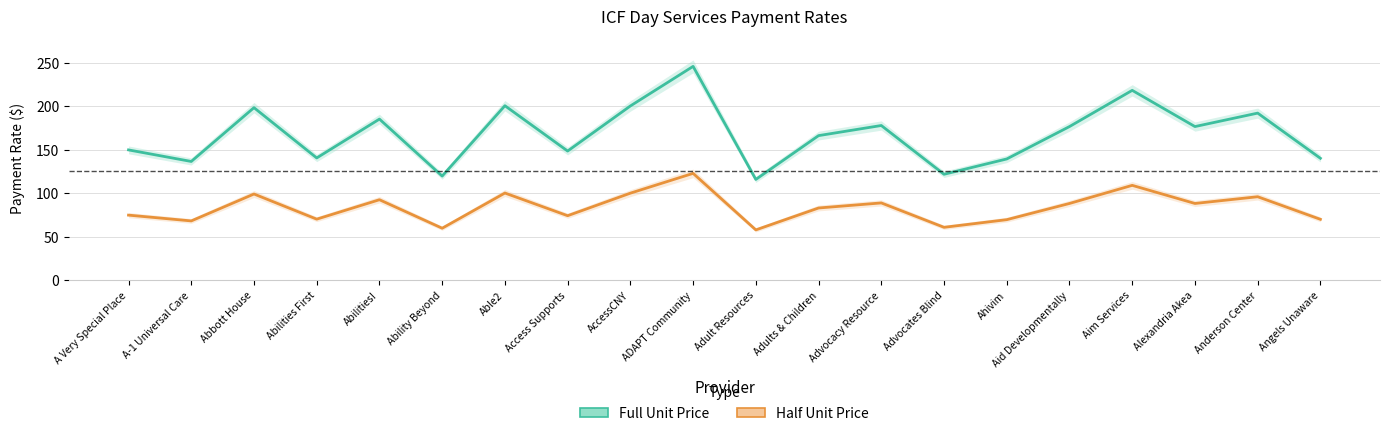

Which label corresponds to the largest value in the chart?

ADAPT Community